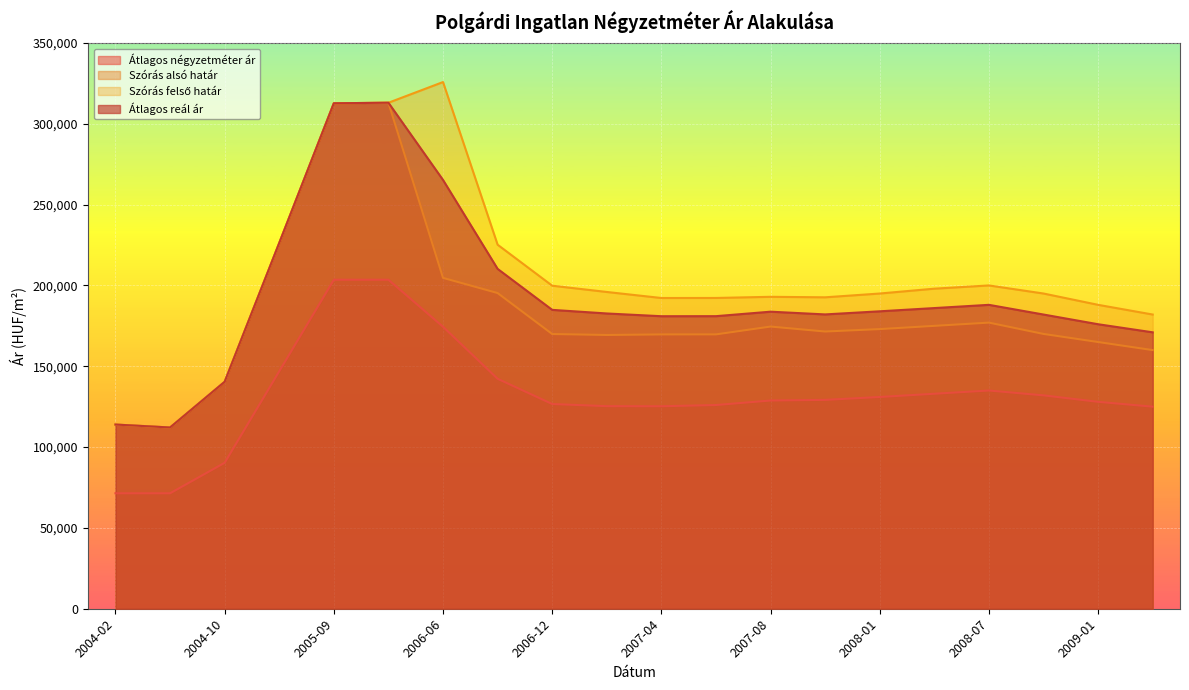

How many interior local valleys does the Átlagos reál ár series have?

3